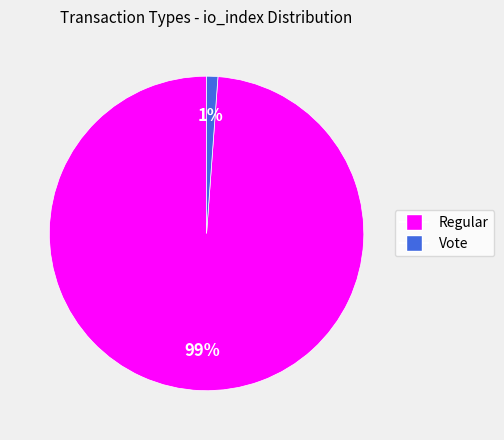

Do Vote and Regular together represent more than half of the pie?

Yes